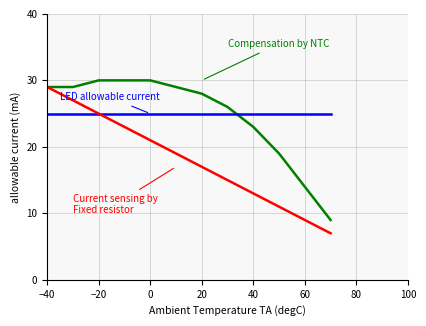

Reading left to right, what are all the values shown in this chart?

Compensation by NTC: 29	29	30	30	30	29	28	26	23	19	14	9
LED allowable current: 25	25	25	25	25	25	25	25	25	25	25	25
Current sensing by Fixed resistor: 29	27	25	23	21	19	17	15	13	11	9	7